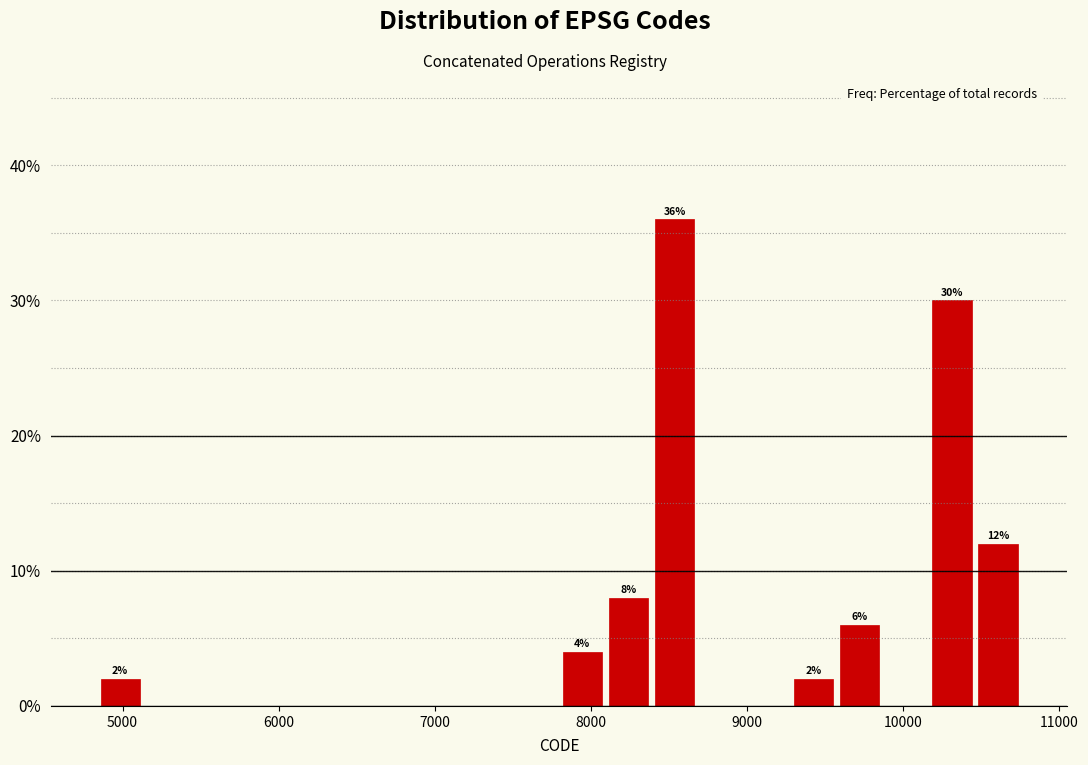

Around what value on the x-axis is the tallest bar? Give the approximate position of its centre, as read against the axis.

8500